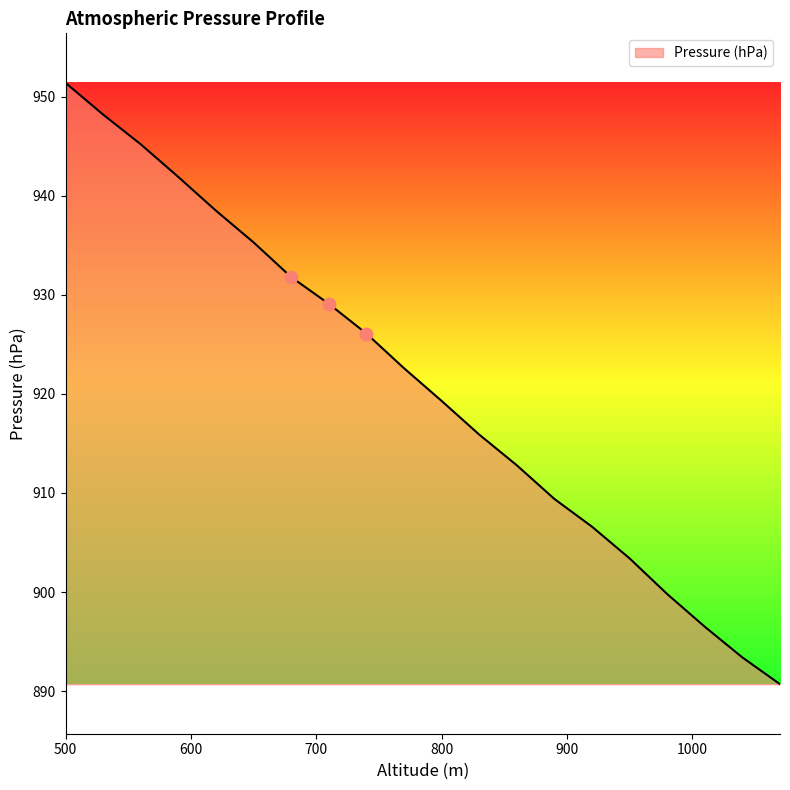

What is the greatest value displayed?

951.4